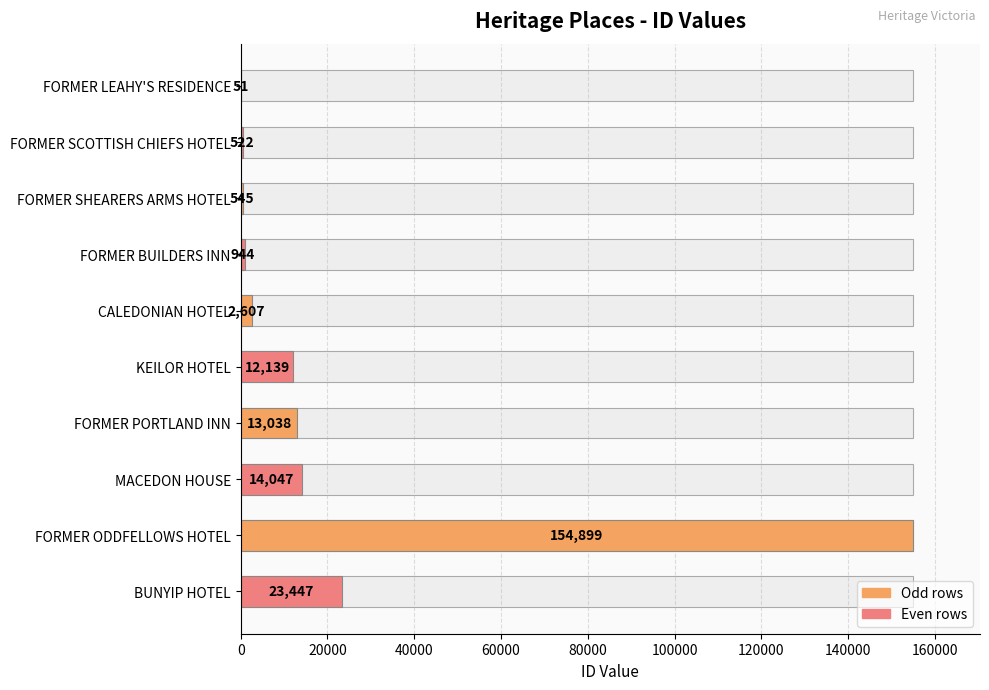

True or false: the data shows 51 at FORMER LEAHY'S RESIDENCE.

True